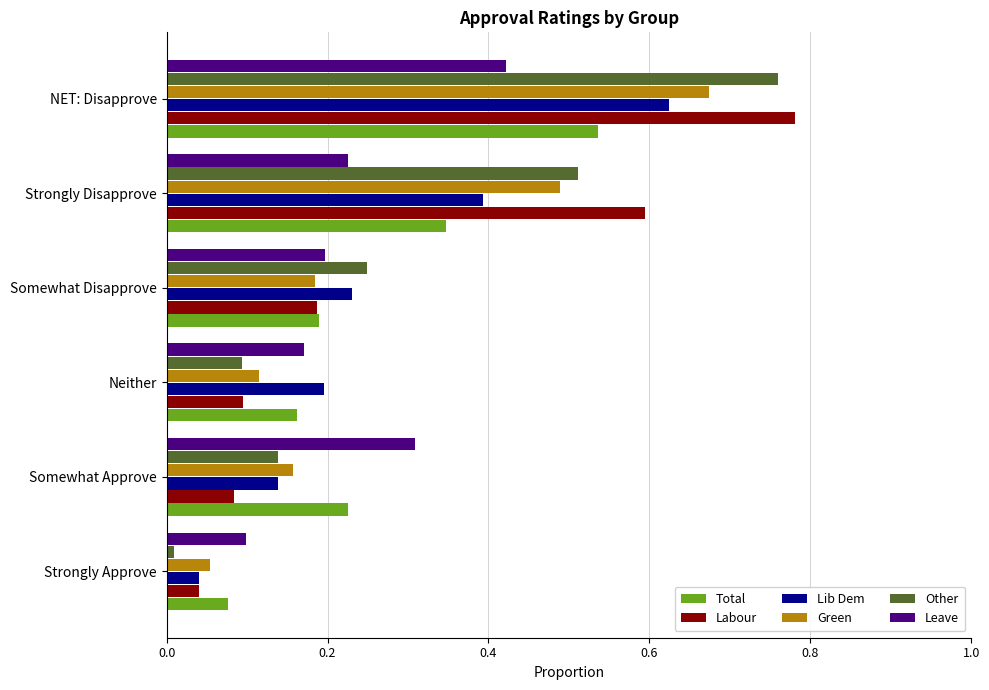

Which series has the widest spread of values?

Other